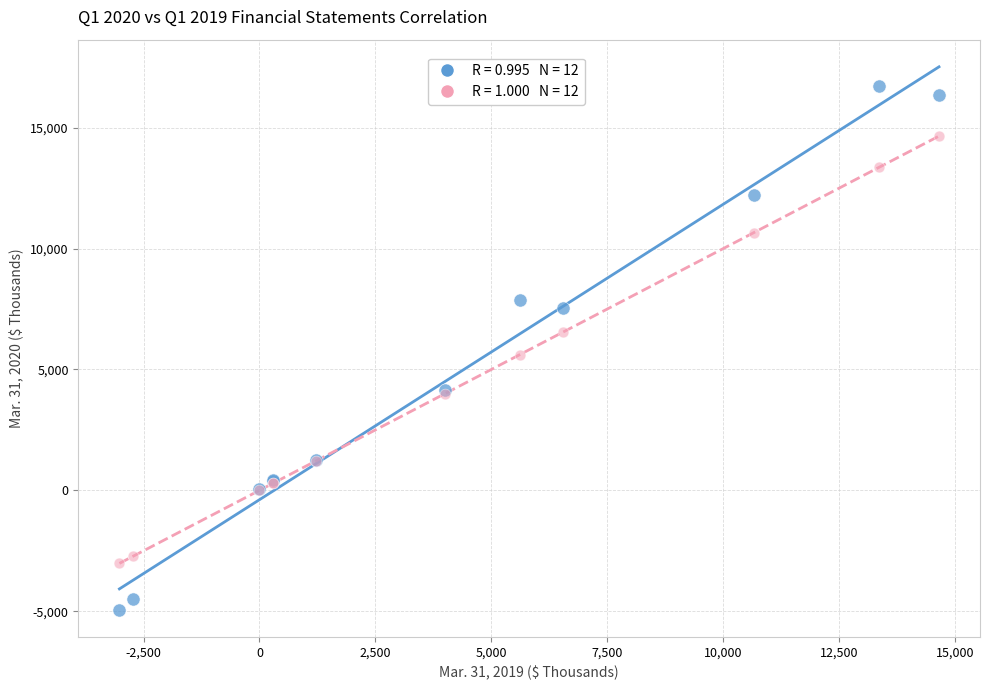

Across all series, what Y value is closest to 5882?

5612